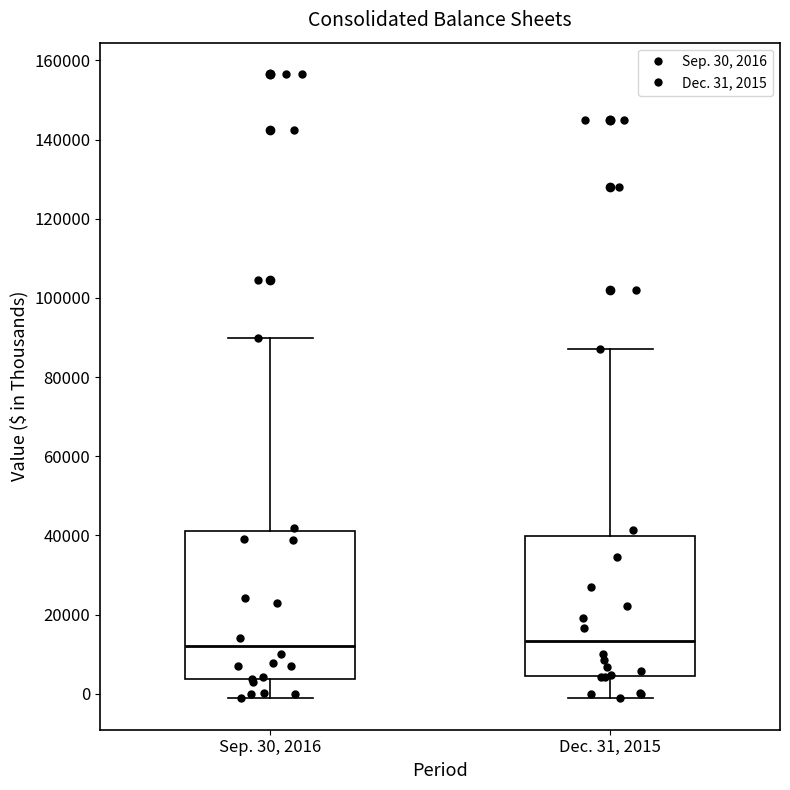

Reading left to right, read every box against the y-axis: the position of its median line, the range the box covers, and the ends of its whiskers. The values are not printed on the chart, so give them approximately, as read against the axis.

Sep. 30, 2016: median 12000, box 4000 to 42000, whiskers -2000 to 90000
Dec. 31, 2015: median 14000, box 4000 to 40000, whiskers -2000 to 88000